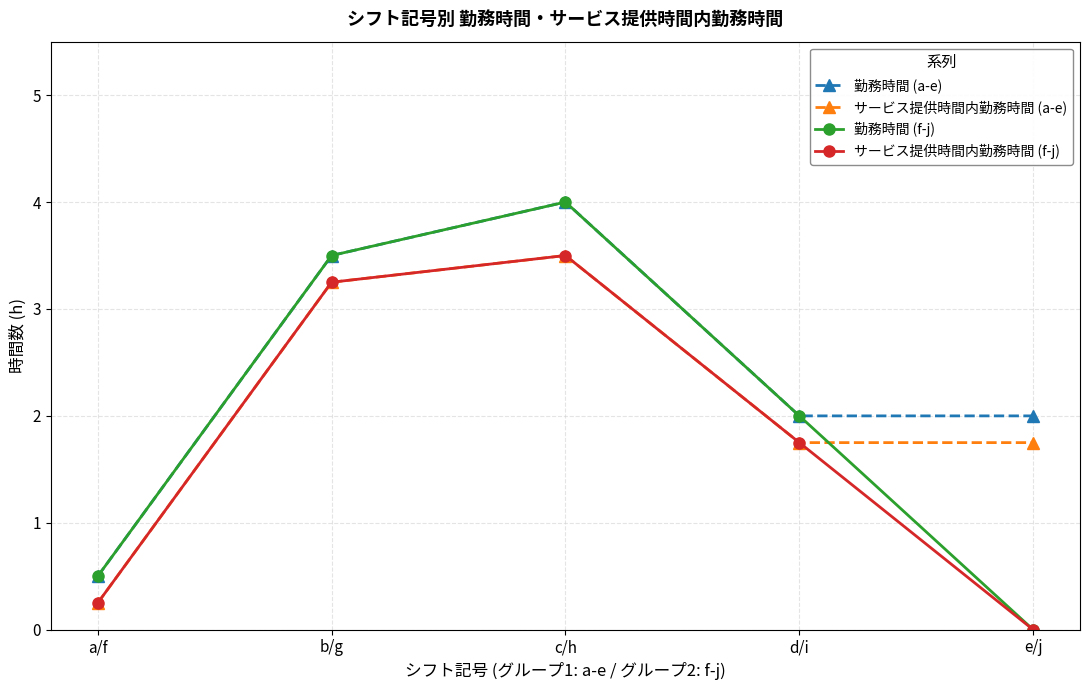

How many lines are shown in the chart?

4